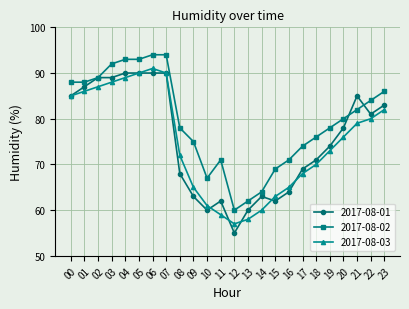

How many lines are shown in the chart?

3